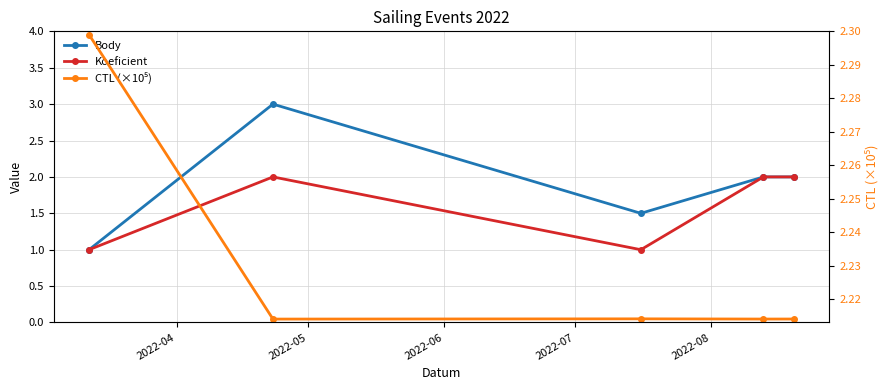

At 2022-05, list the series in order from largest to smallest.

Body, CTL (×10⁵), Koeficient